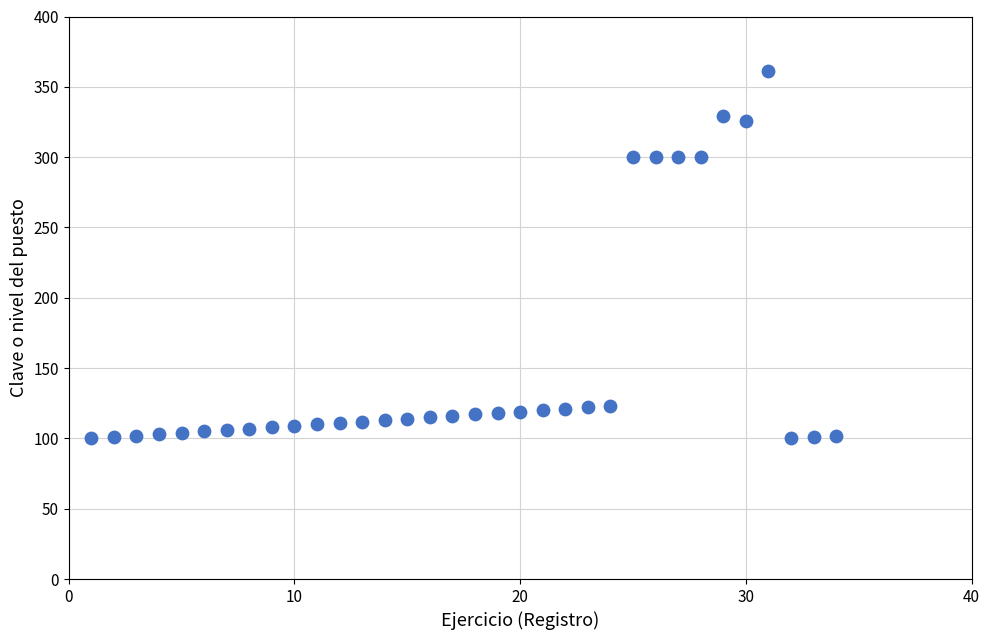

What is the range of Y values (max minus min)?

261